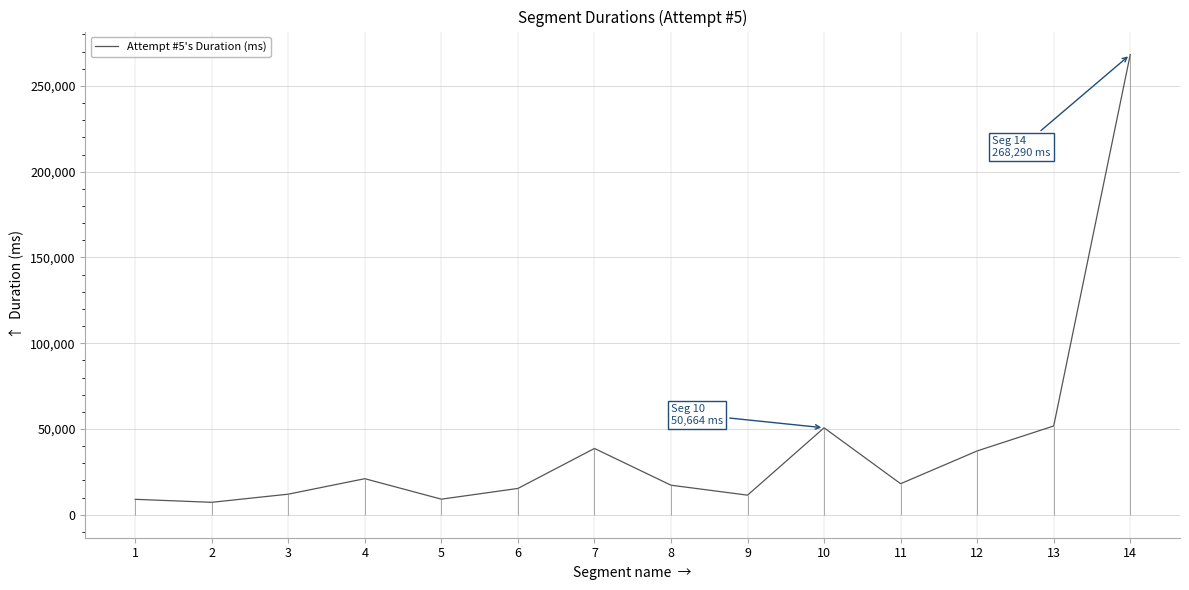

Which has a higher value, 13 or 6?

13